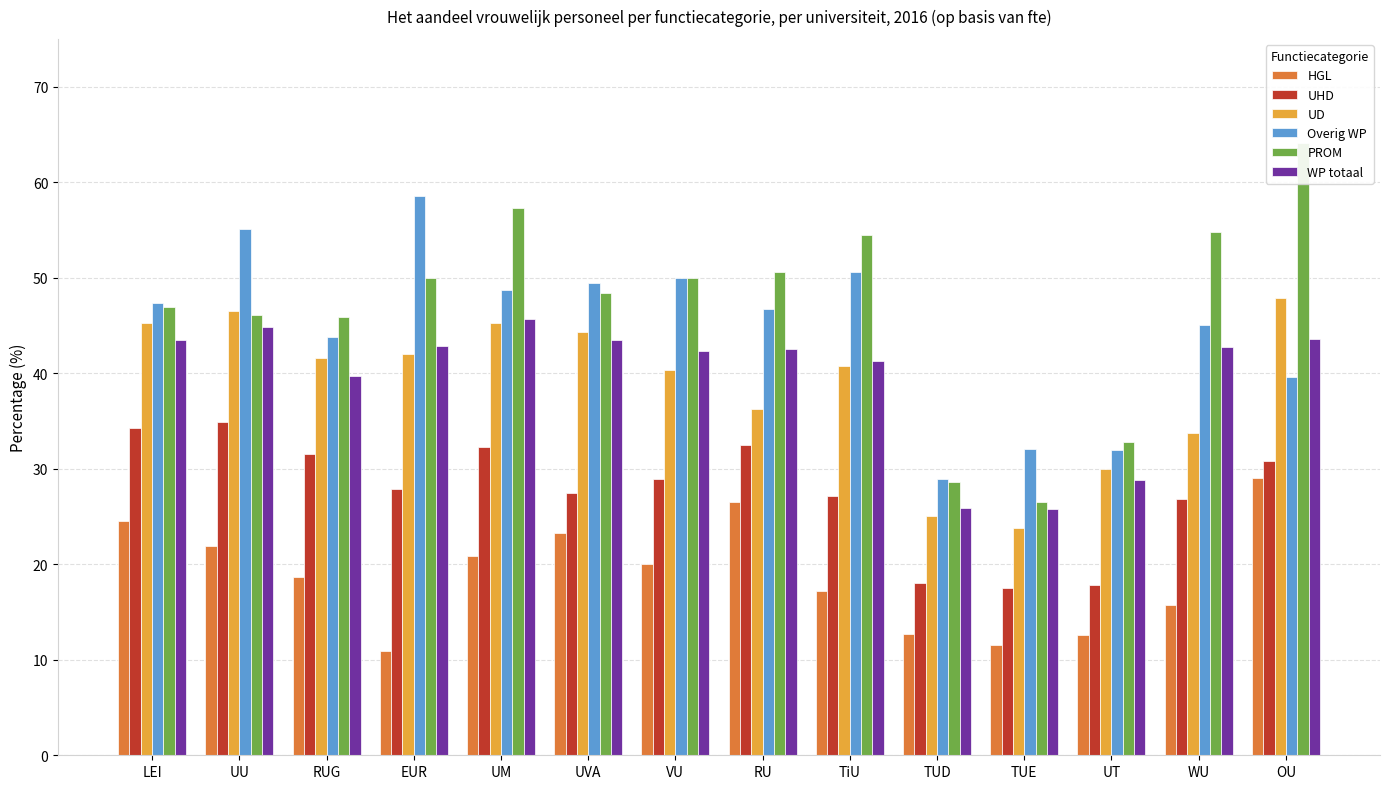

Reading left to right, list all the values displayed in this chart.

HGL: 24.6	22.0	18.6	10.9	20.9	23.2	20.0	26.5	17.2	12.6	11.5	12.6	15.7	29.1
UHD: 34.3	34.8	31.6	27.9	32.3	27.4	28.9	32.5	27.2	18.0	17.5	17.9	26.8	30.8
UD: 45.2	46.5	41.6	42.0	45.2	44.3	40.4	36.2	40.7	25.0	23.8	29.9	33.7	47.8
Overig WP: 47.4	55.1	43.8	58.5	48.7	49.5	50.0	46.7	50.6	28.9	32.1	32.0	45.0	39.6
PROM: 46.9	46.1	45.8	50.0	57.2	48.4	50.0	50.5	54.4	28.7	26.5	32.8	54.8	64.0
WP totaal: 43.5	44.8	39.7	42.8	45.7	43.5	42.3	42.6	41.2	25.9	25.8	28.9	42.7	43.6